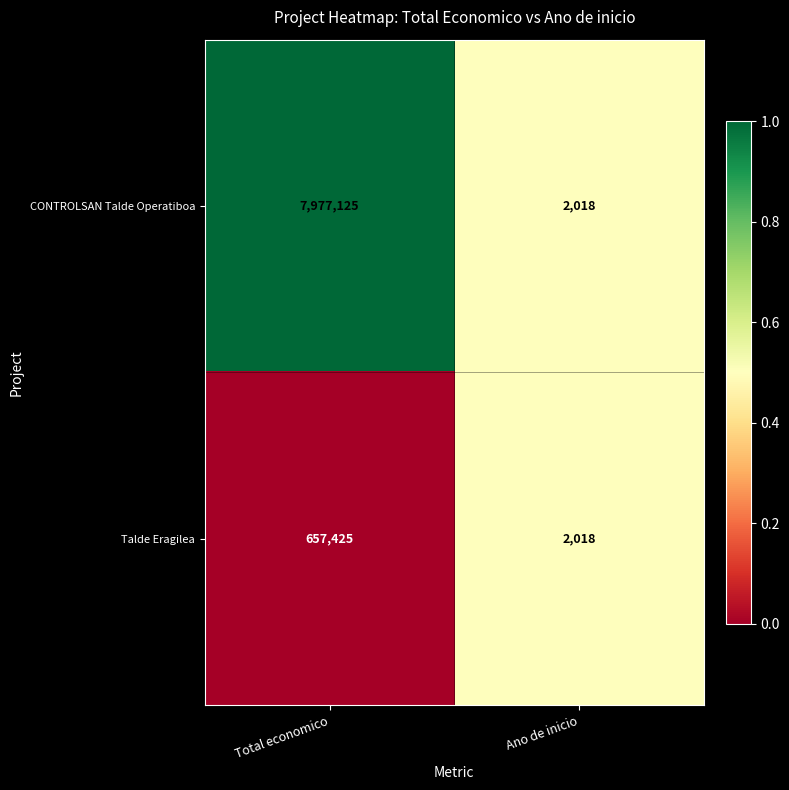

Which series changed the most between Total economico and Ano de inicio?

CONTROLSAN Talde Operatiboa